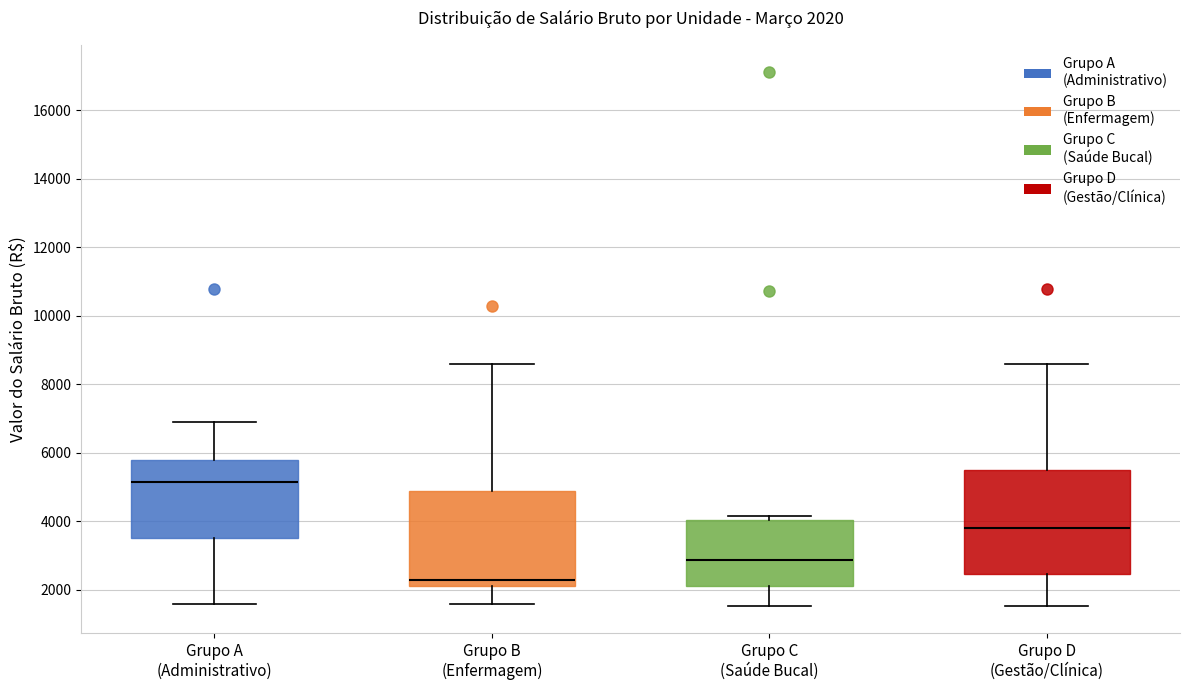

Which box's median line is the highest?

Grupo A (Administrativo)